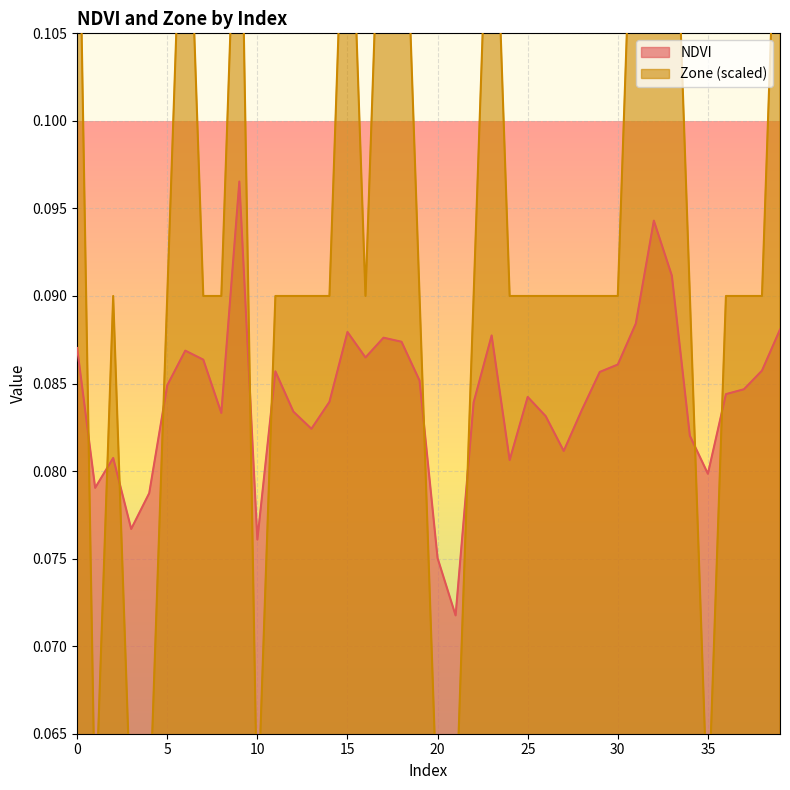

True or false: Zone and NDVI intersect in this chart.

True